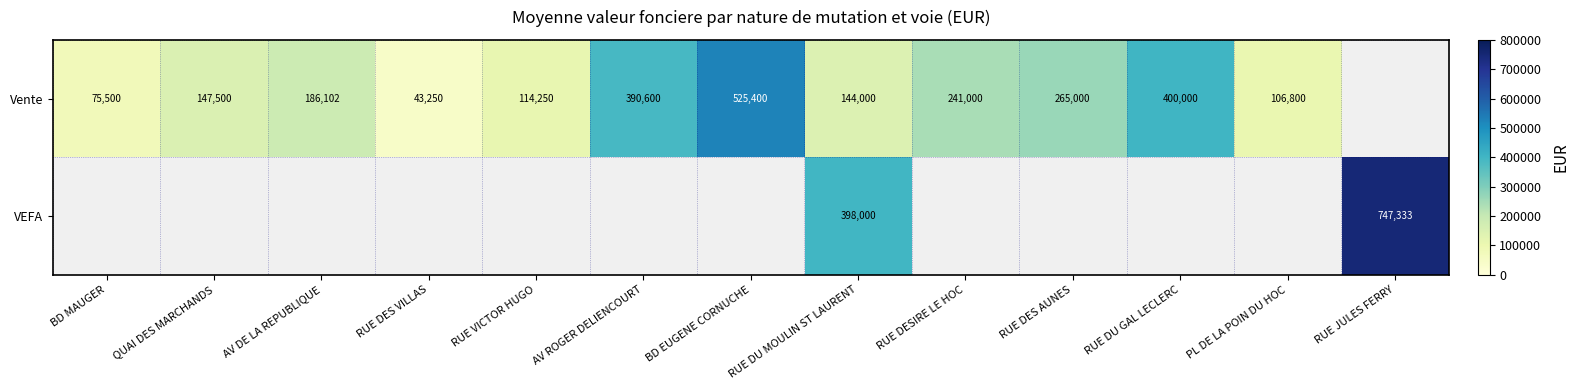

The Vente series shows 639675 at AV ROGER DELIENCOURT. True or false?

False